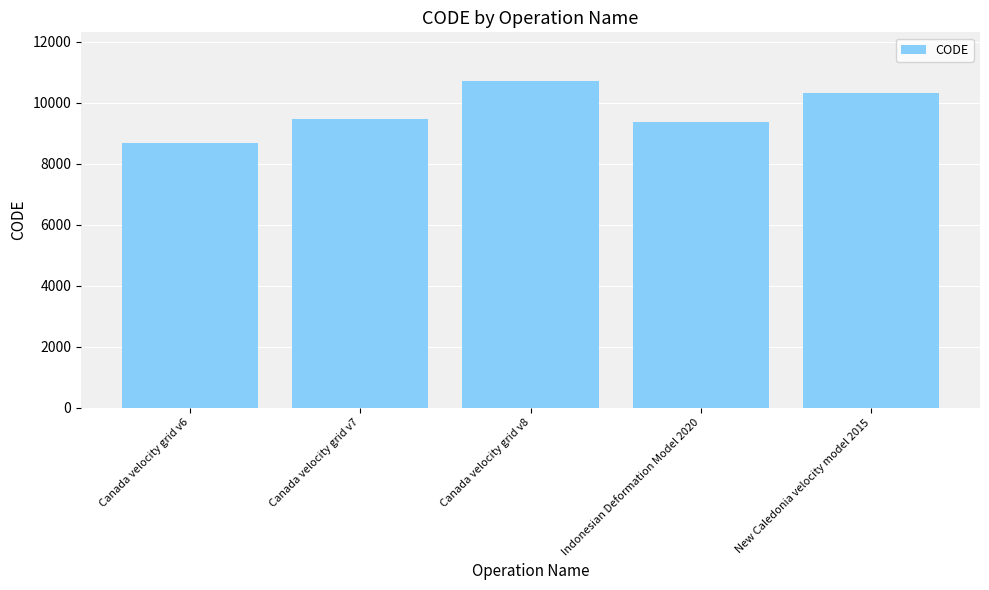

The chart shows a value of 1976 at Canada velocity grid v6. True or false?

False